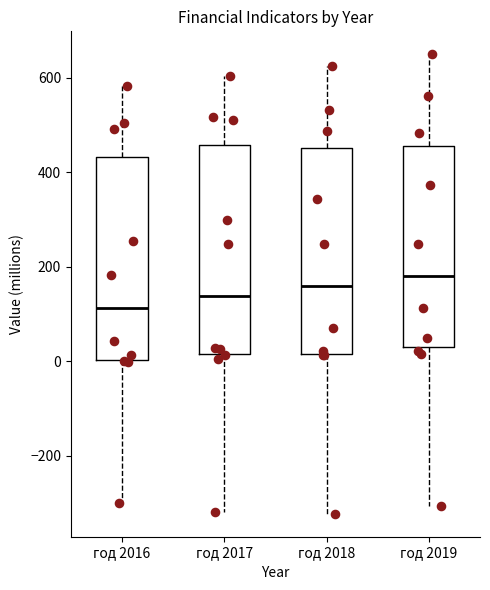

Reading left to right, read every box against the y-axis: the position of its median line, the range the box covers, and the ends of its whiskers. The values are not printed on the chart, so give them approximately, as read against the axis.

год 2016: median 120, box 0 to 440, whiskers -300 to 580
год 2017: median 140, box 20 to 460, whiskers -320 to 600
год 2018: median 160, box 20 to 460, whiskers -320 to 620
год 2019: median 180, box 20 to 460, whiskers -300 to 640